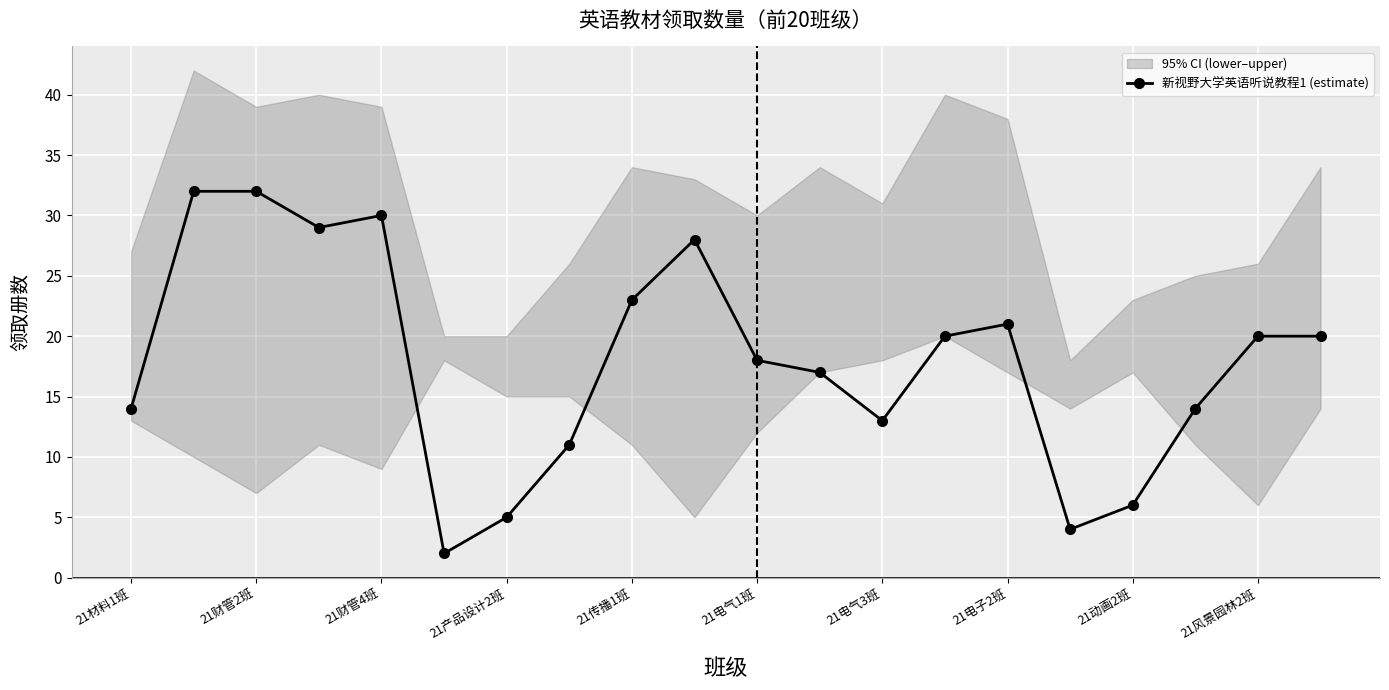

Count the number of data series in this chart.

1